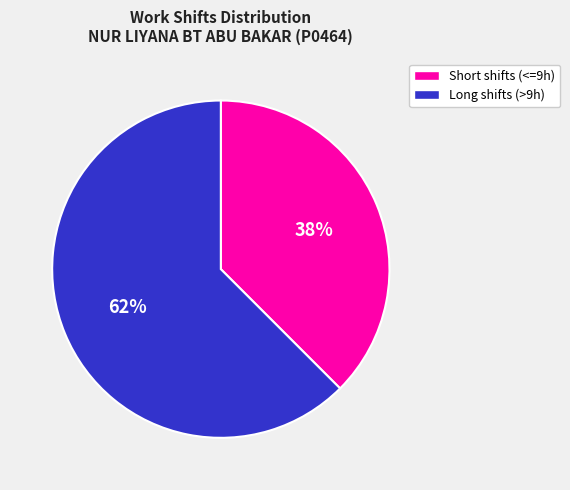

What is the ratio of the value at Short shifts (<=9h) to the value at Long shifts (>9h)?

0.6